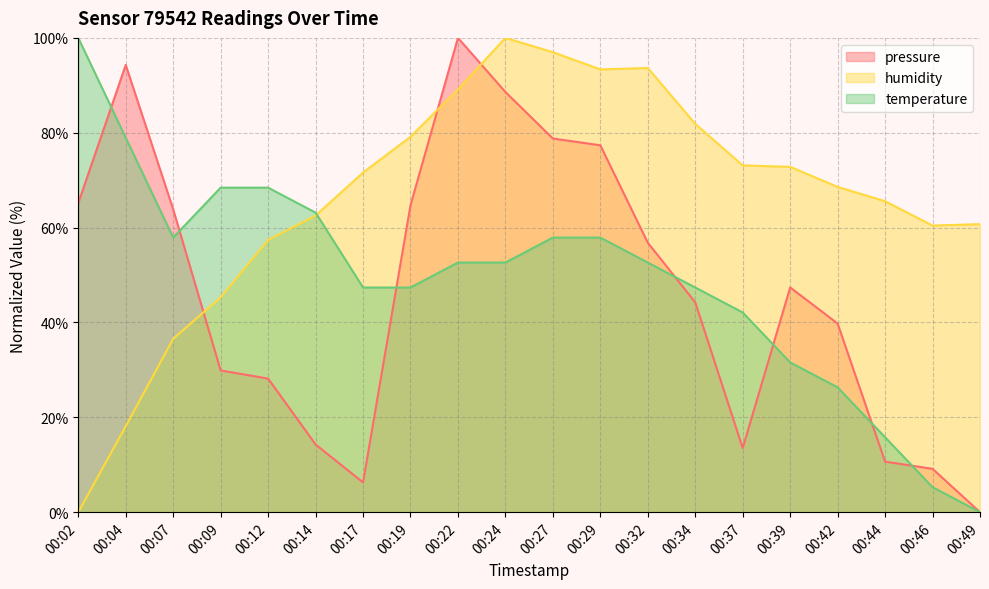

Which series ends up on top after the final intersection of humidity and pressure?

humidity